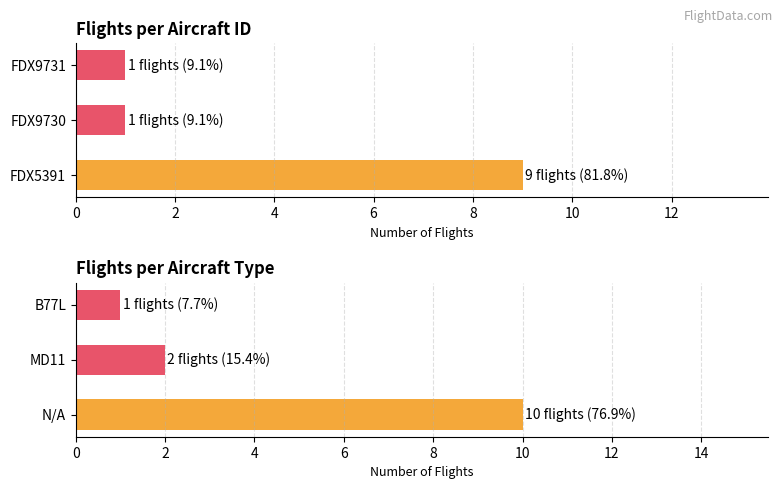

Which series has the largest total across all categories?

Aircraft Type Count